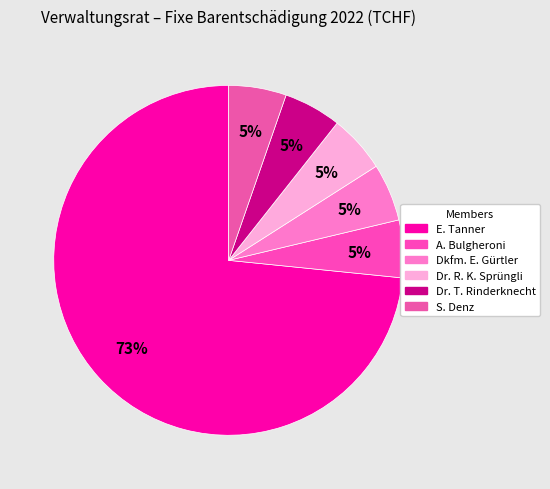

How many segments does this pie chart have?

6